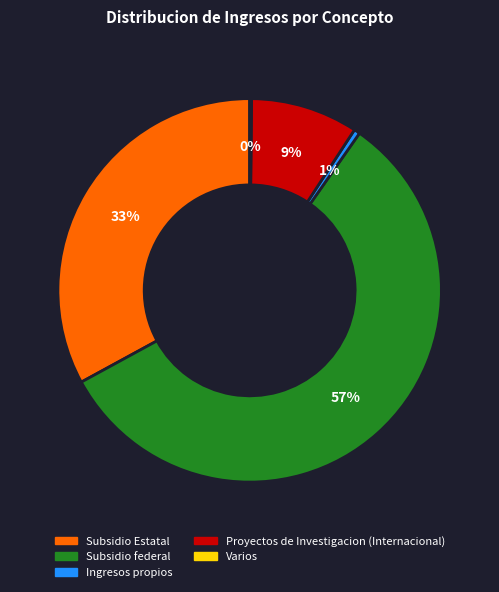

Which category has the biggest portion of the pie?

Subsidio federal